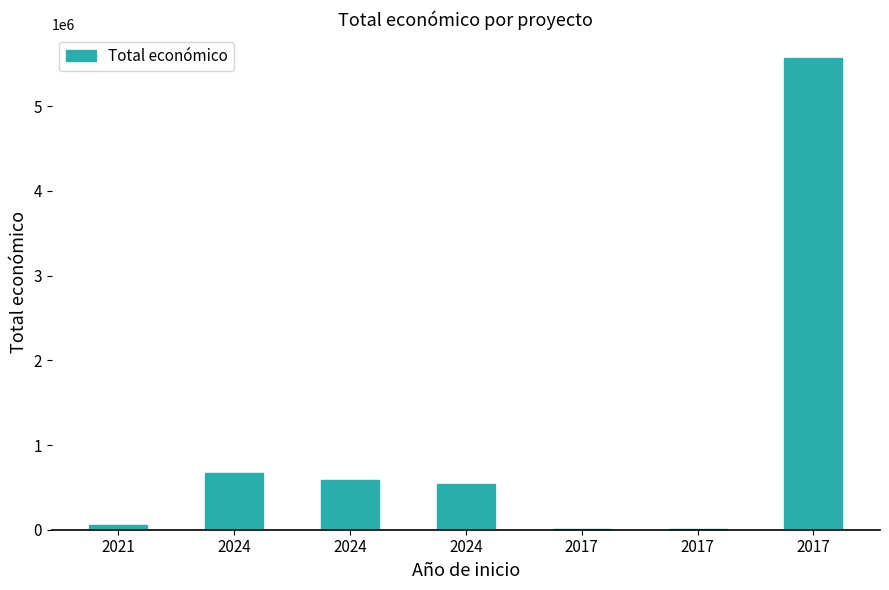

True or false: the data shows 356127 at 2024.

False